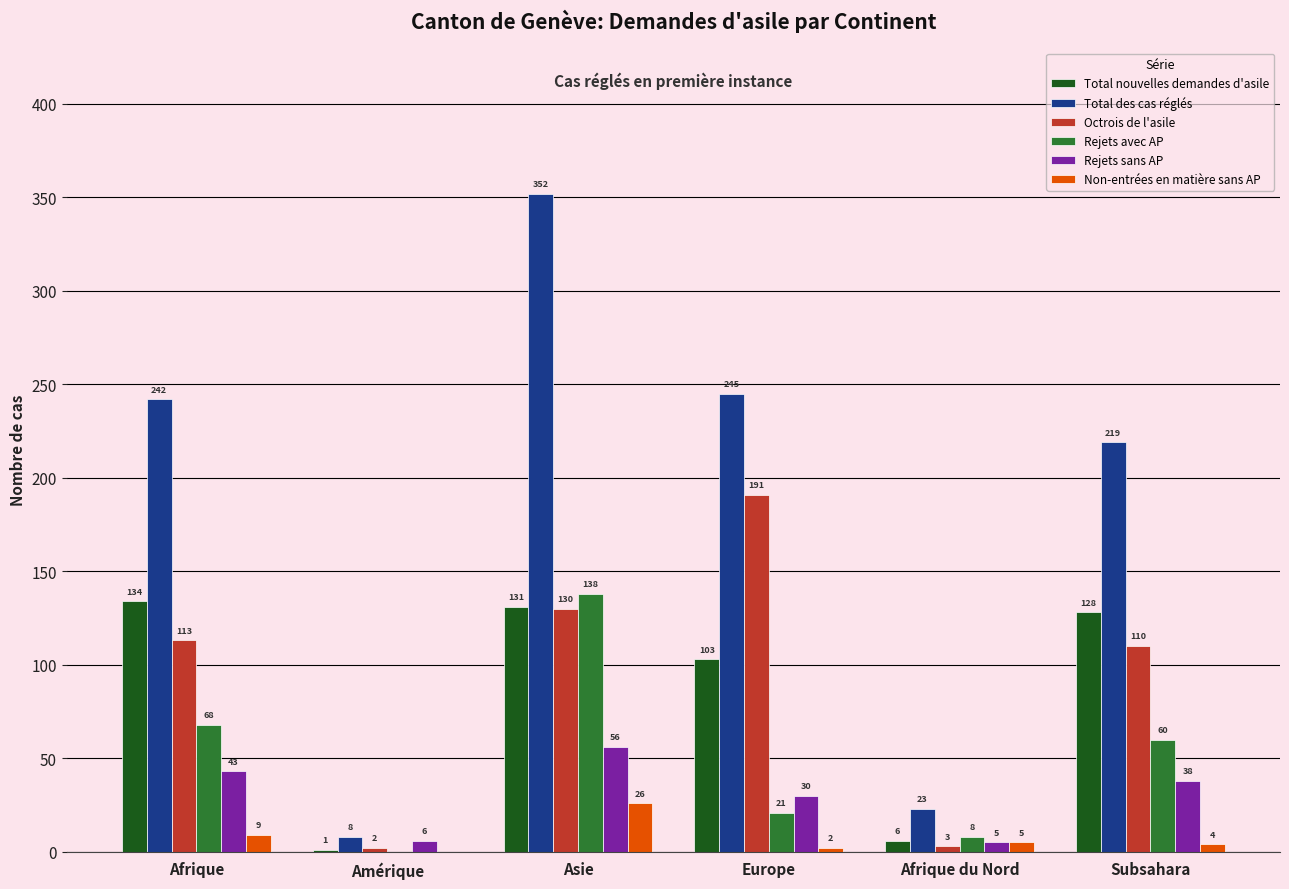

What is the approximate value of Rejets sans AP at Subsahara, to the nearest 5?

40